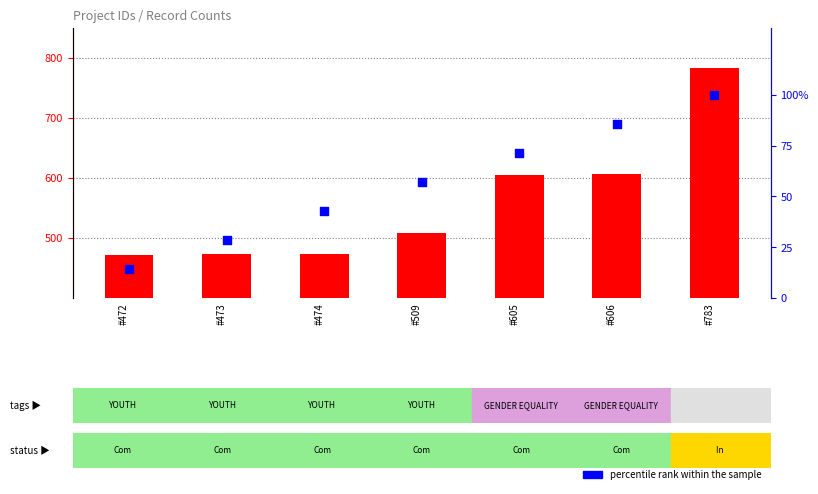

Which series reaches the maximum Y coordinate?

count